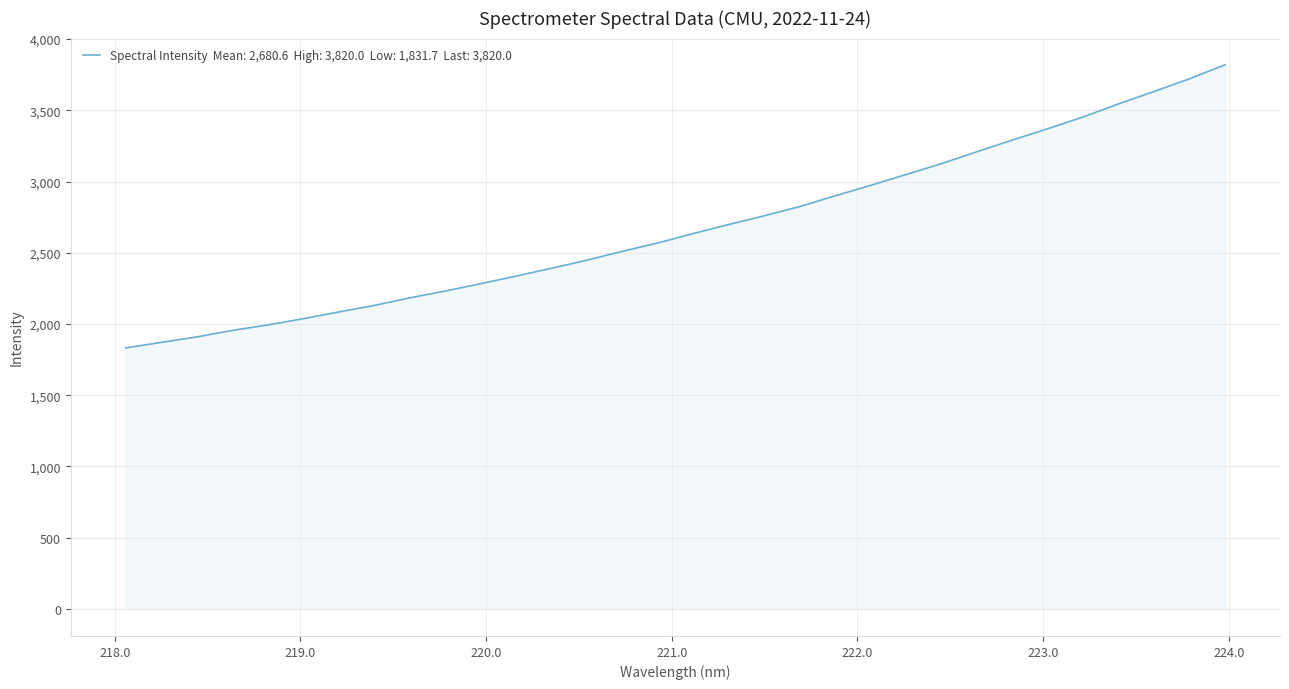

What is the average value?

2680.6